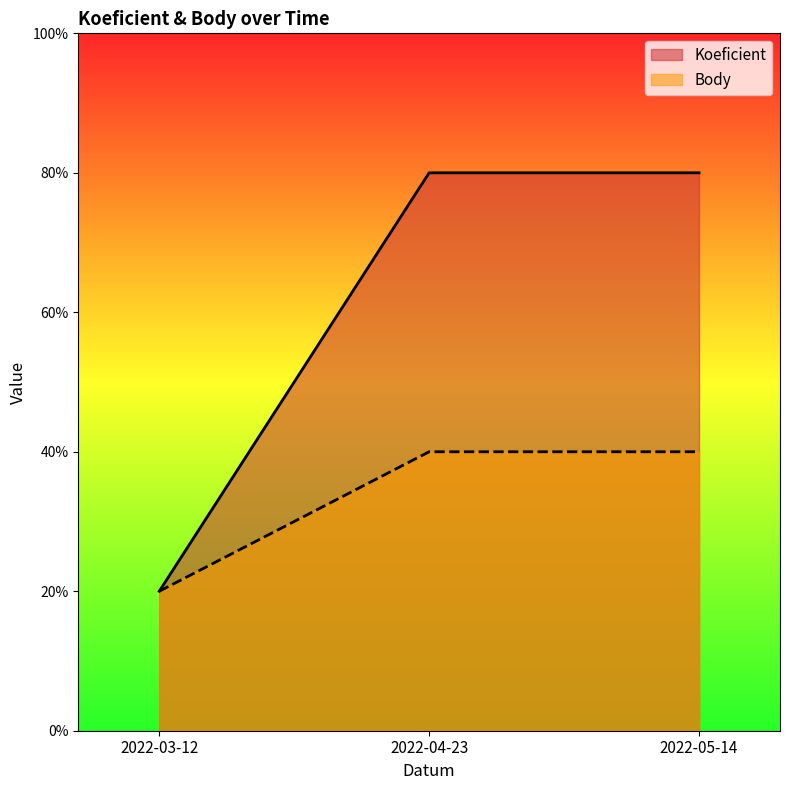

Between 2022-03-12 and 2022-05-14, which series saw the biggest shift?

Koeficient